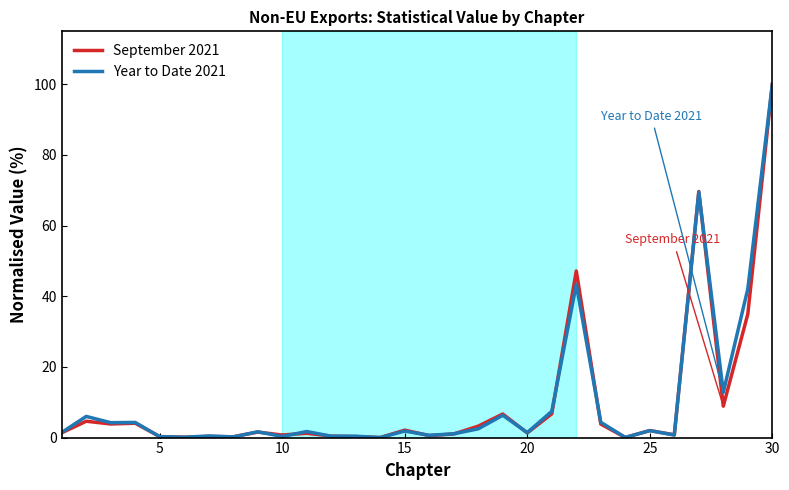

What is the greatest value displayed?

100.0